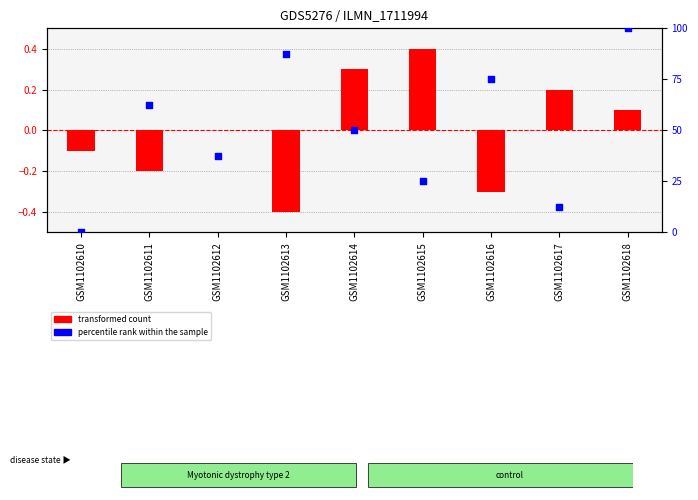

Which has a higher value, GSM1102612 or GSM1102618?

GSM1102618